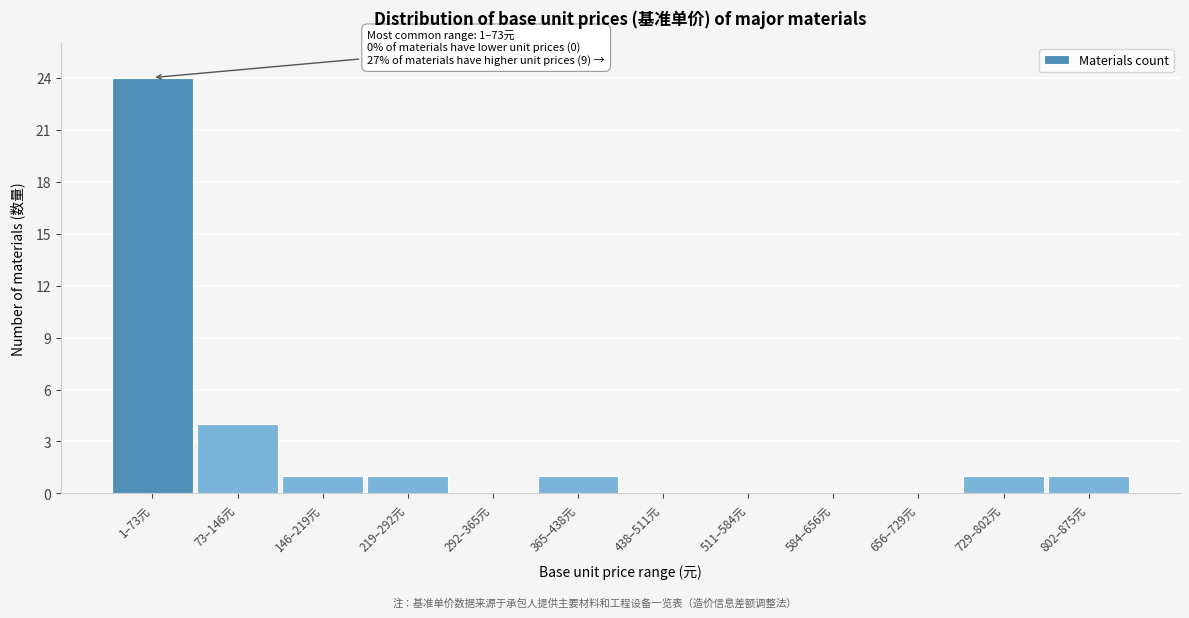

Reading left to right, what are all the values shown in this chart?

1–73元=24	73–146元=4	146–219元=1	219–292元=1	292–365元=0	365–438元=1	438–511元=0	511–584元=0	584–656元=0	656–729元=0	729–802元=1	802–875元=1